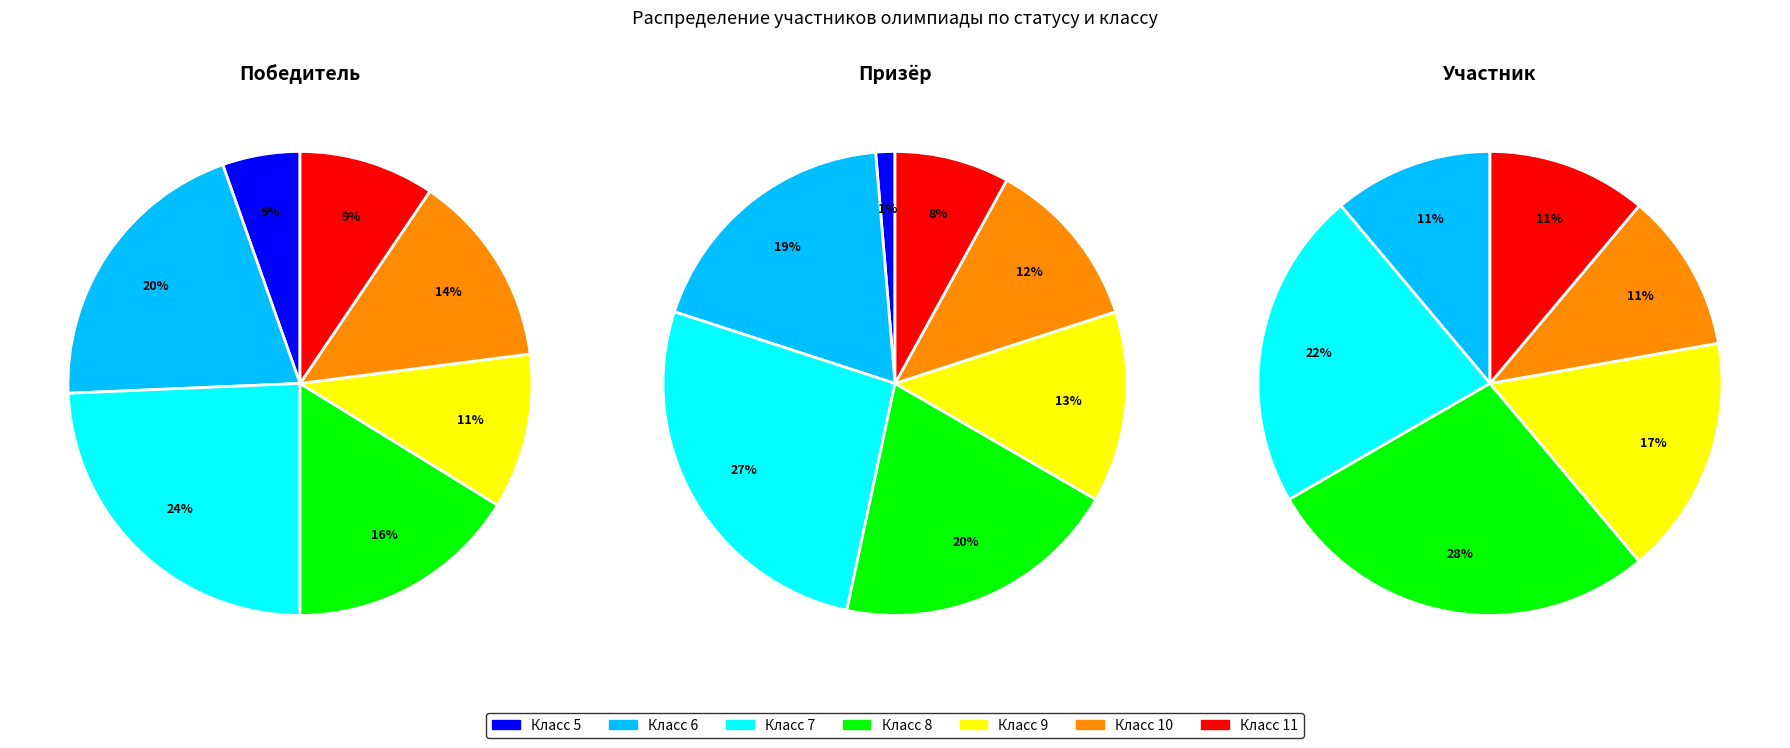

True or false: 10 accounts for 14% of the total.

True